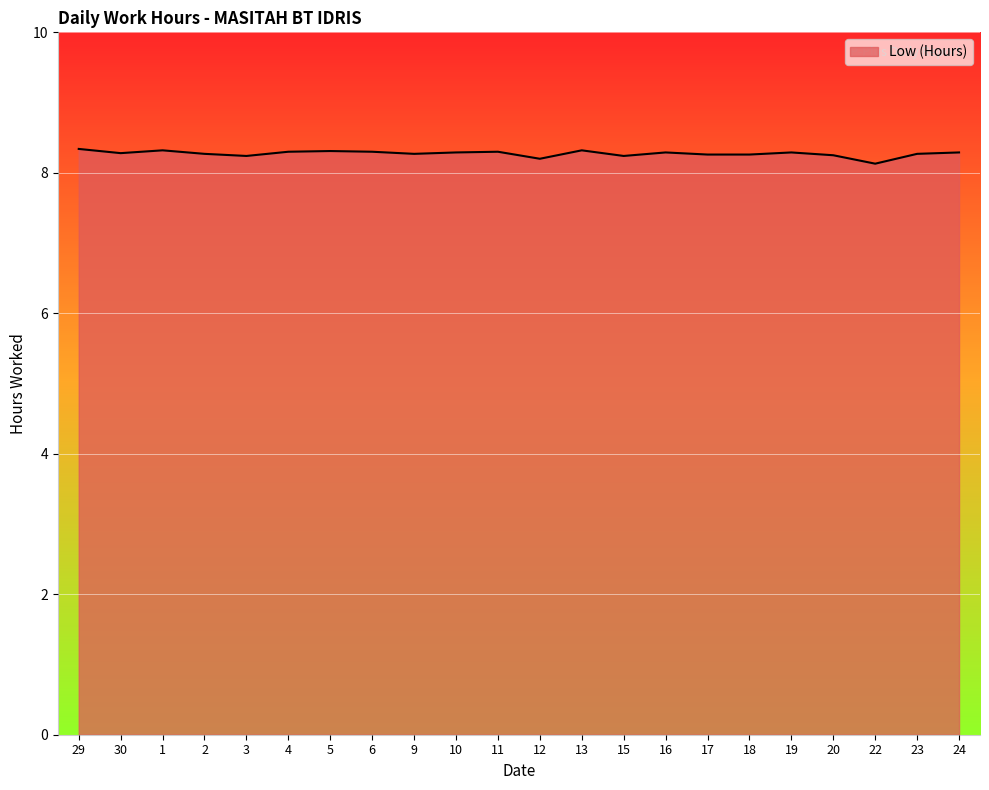

What is the ratio of the value at 5 to the value at 11?

1.0